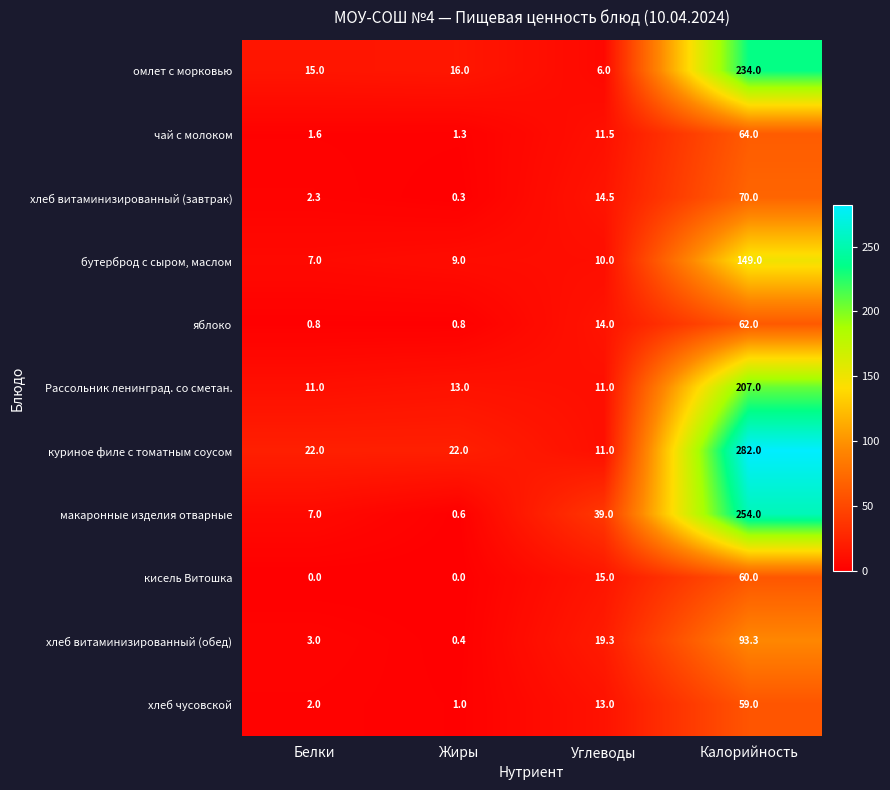

How many distinct data groups are displayed?

11